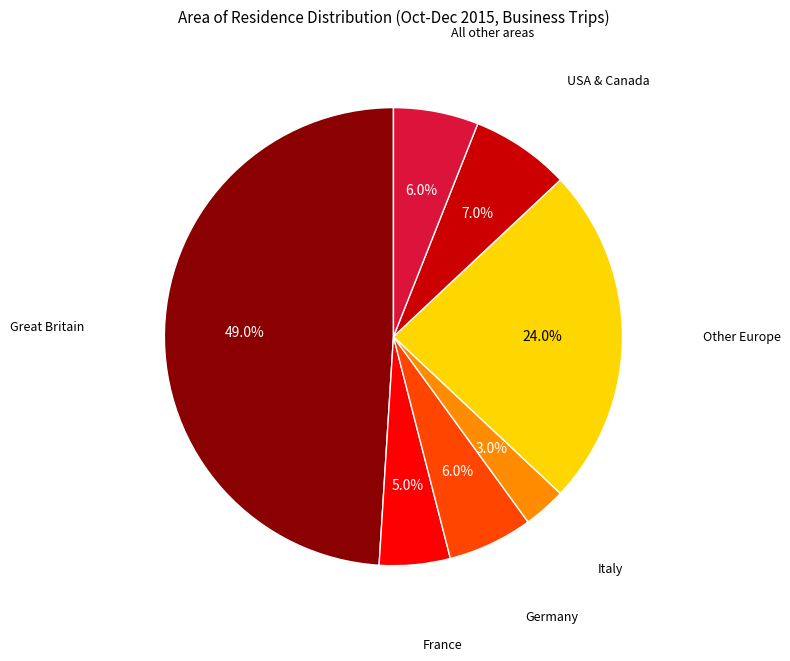

Is there a majority slice in this chart?

No